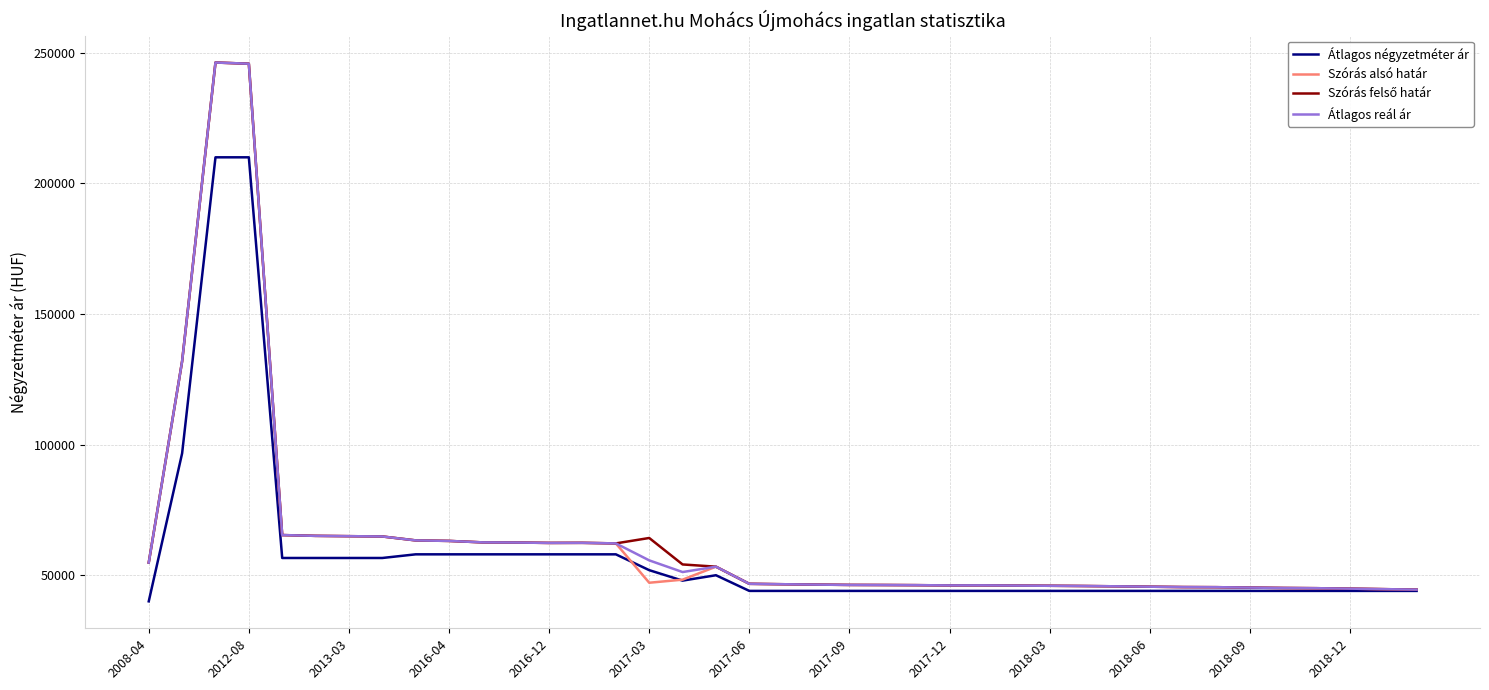

What is the smallest value displayed?

40000